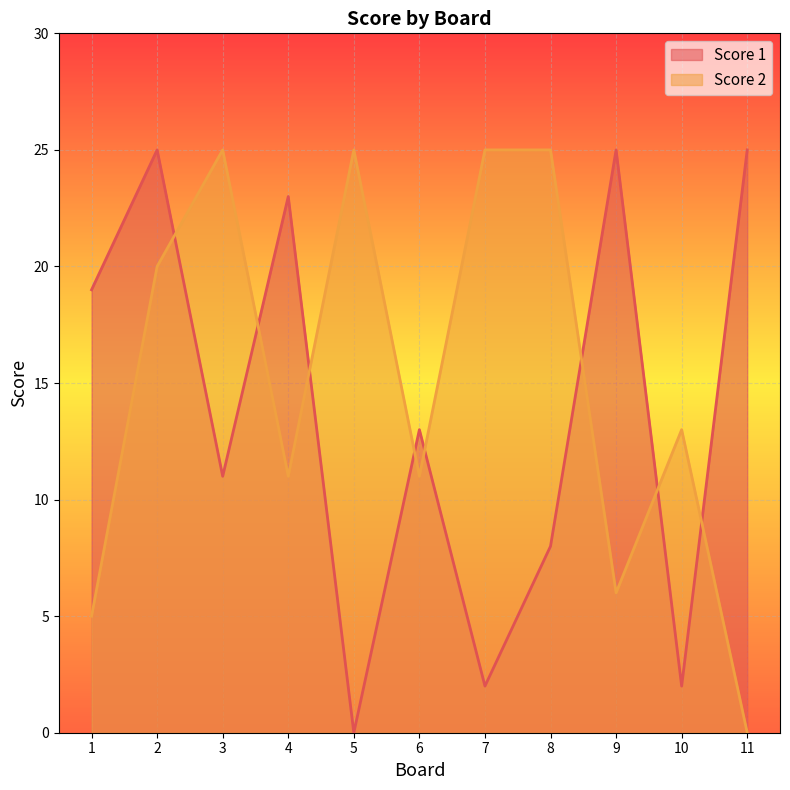

Is the value of Score 1 at 6 greater than the value of Score 2 at 9?

Yes